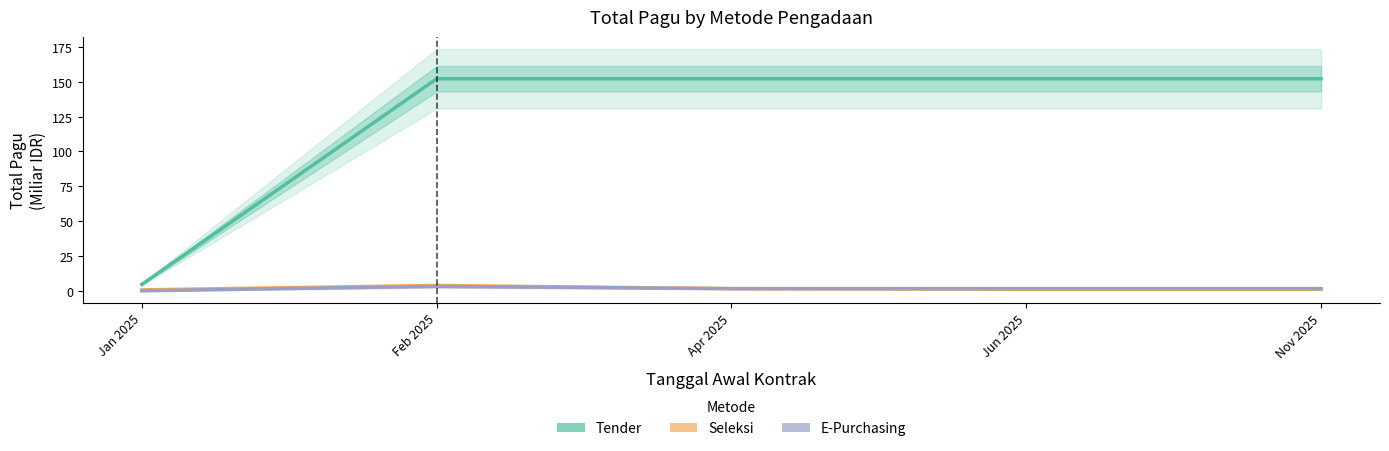

Reading left to right, transcribe all the data shown in this chart.

Tender: 4.6	152.2	152.2	152.2	152.2
Seleksi: 0.7	3.8	1.5	1.2	1.2
E-Purchasing: 0.0	3.2	1.6	1.6	1.6